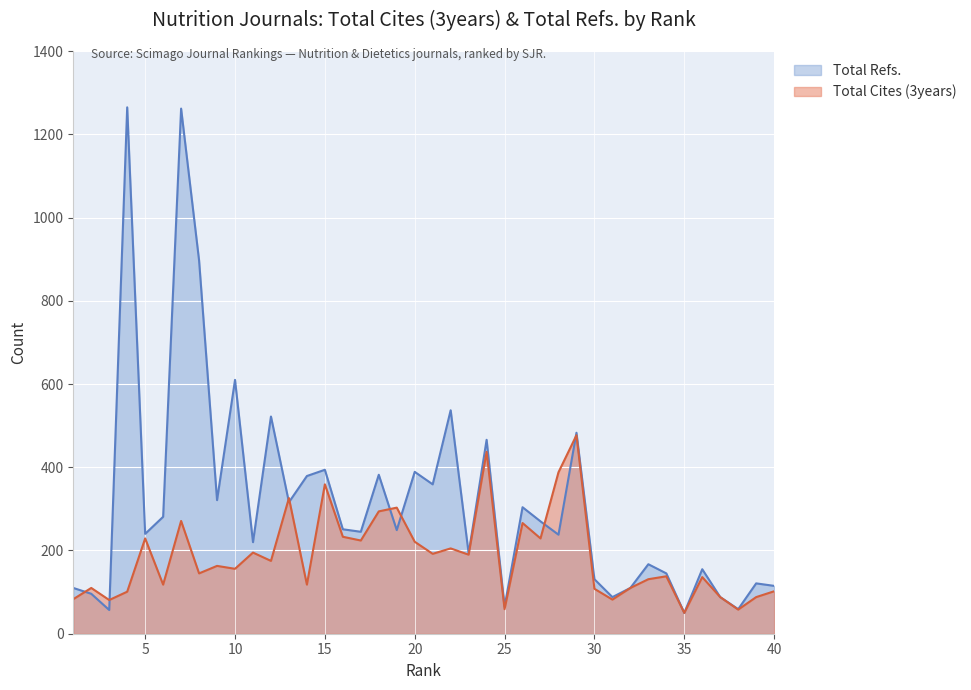

How many lines are shown in the chart?

2